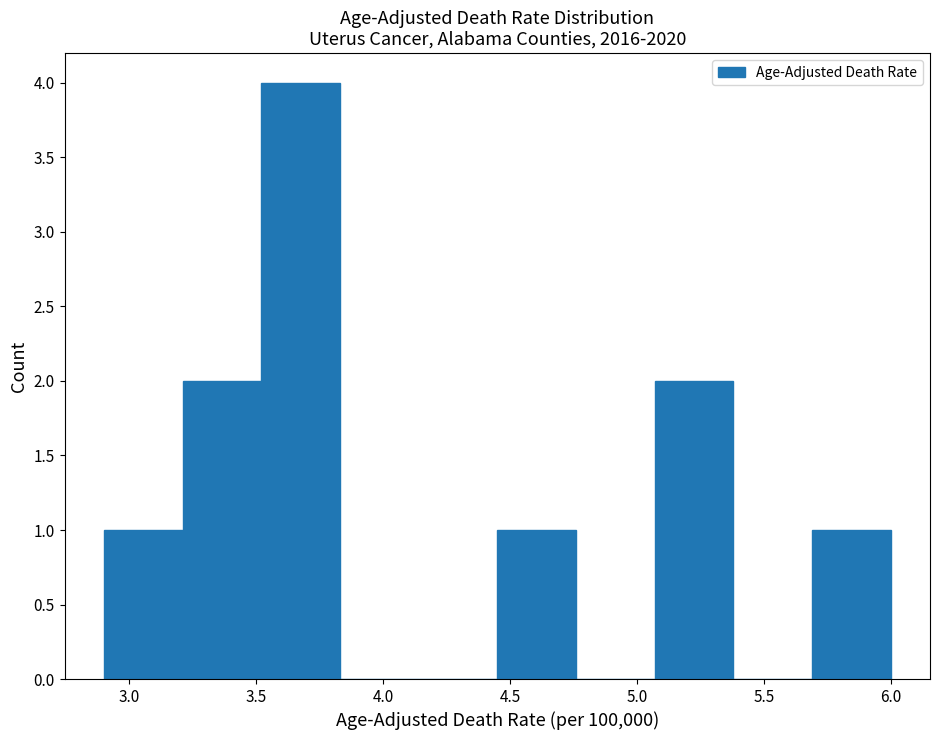

Which range on the x-axis has the tallest bar?

3.52 to 3.83